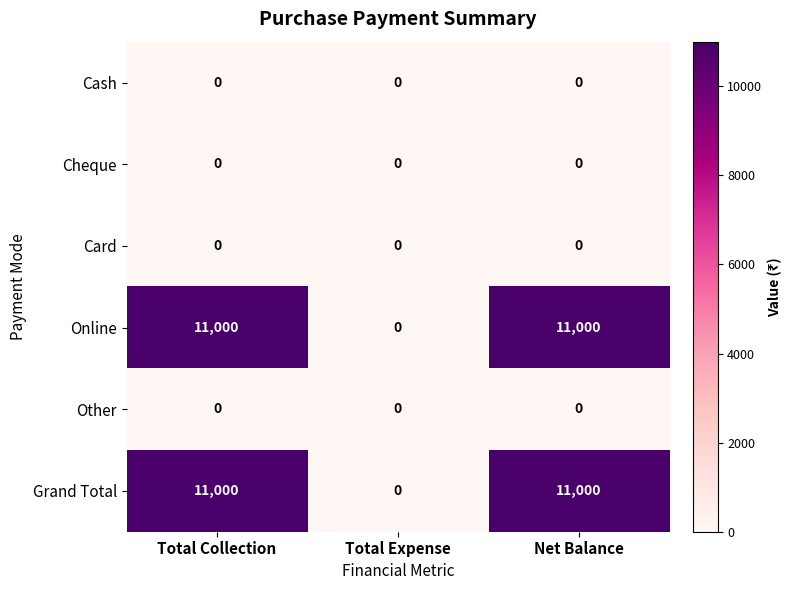

Reading right to left, extract all data points from this chart.

Cash: Net Balance=0	Total Expense=0	Total Collection=0
Cheque: Net Balance=0	Total Expense=0	Total Collection=0
Card: Net Balance=0	Total Expense=0	Total Collection=0
Online: Net Balance=11000	Total Expense=0	Total Collection=11000
Other: Net Balance=0	Total Expense=0	Total Collection=0
Grand Total: Net Balance=11000	Total Expense=0	Total Collection=11000